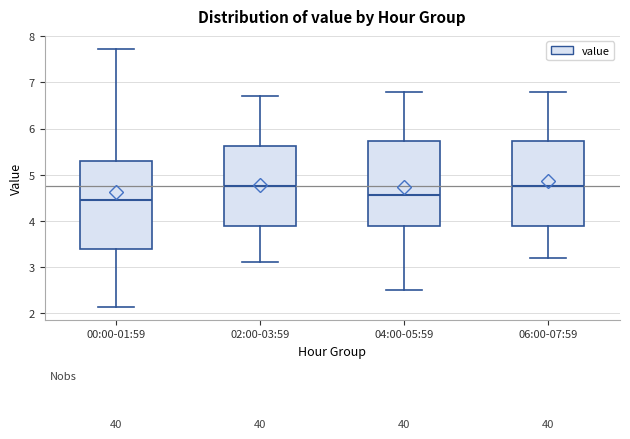

Reading left to right, transcribe this box plot: for each box, give where its median line is, the range the box spans, and where its two whiskers end, as read against the y-axis. The values are not printed on the chart, so give them approximately, as read against the axis.

00:00-01:59: median 4.5, box 3.4 to 5.3, whiskers 2.1 to 7.7
02:00-03:59: median 4.8, box 3.9 to 5.6, whiskers 3.1 to 6.7
04:00-05:59: median 4.6, box 3.9 to 5.7, whiskers 2.5 to 6.8
06:00-07:59: median 4.8, box 3.9 to 5.7, whiskers 3.2 to 6.8